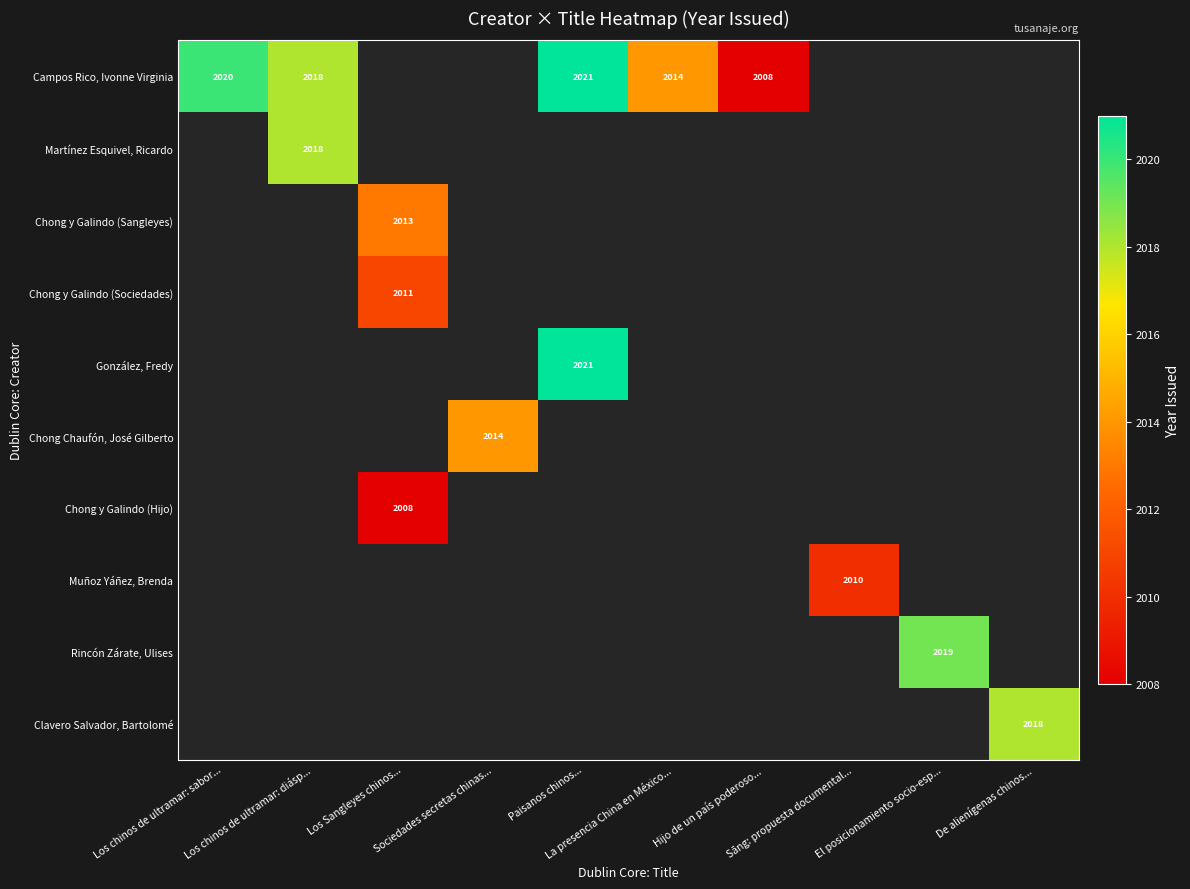

How many values in Chong y Galindo (Hijo) are above zero?

1